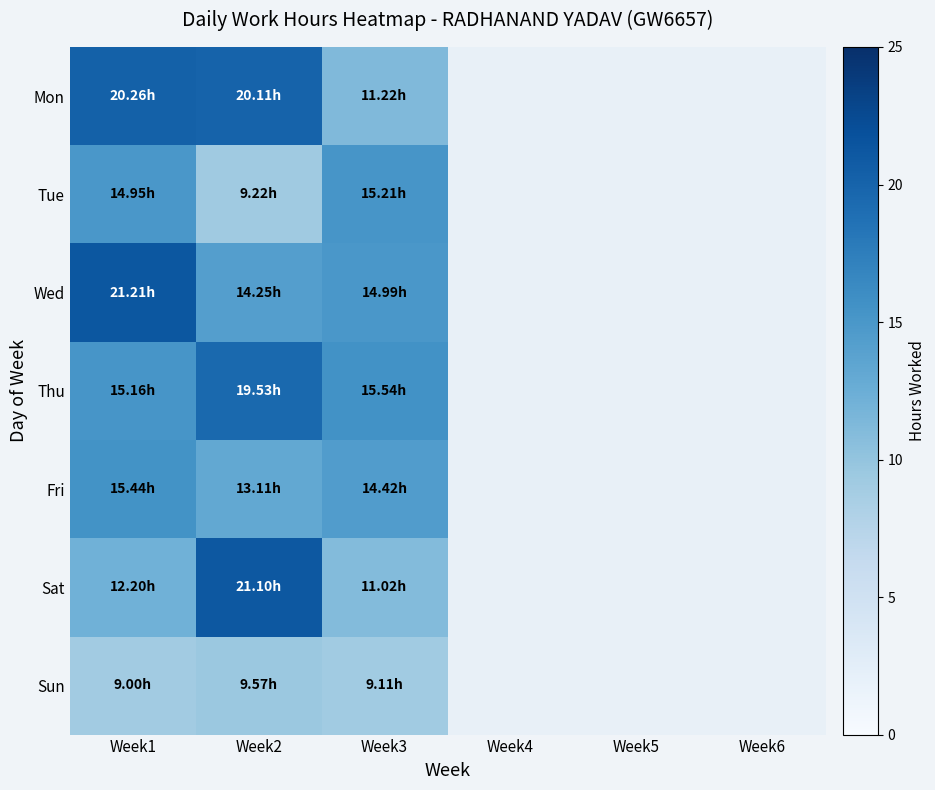

Which label corresponds to the largest value in the chart?

Week1